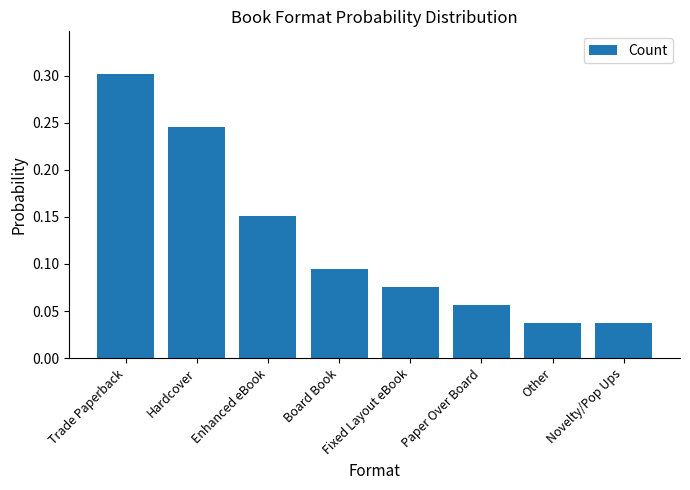

What is the sum of all values?

1.0